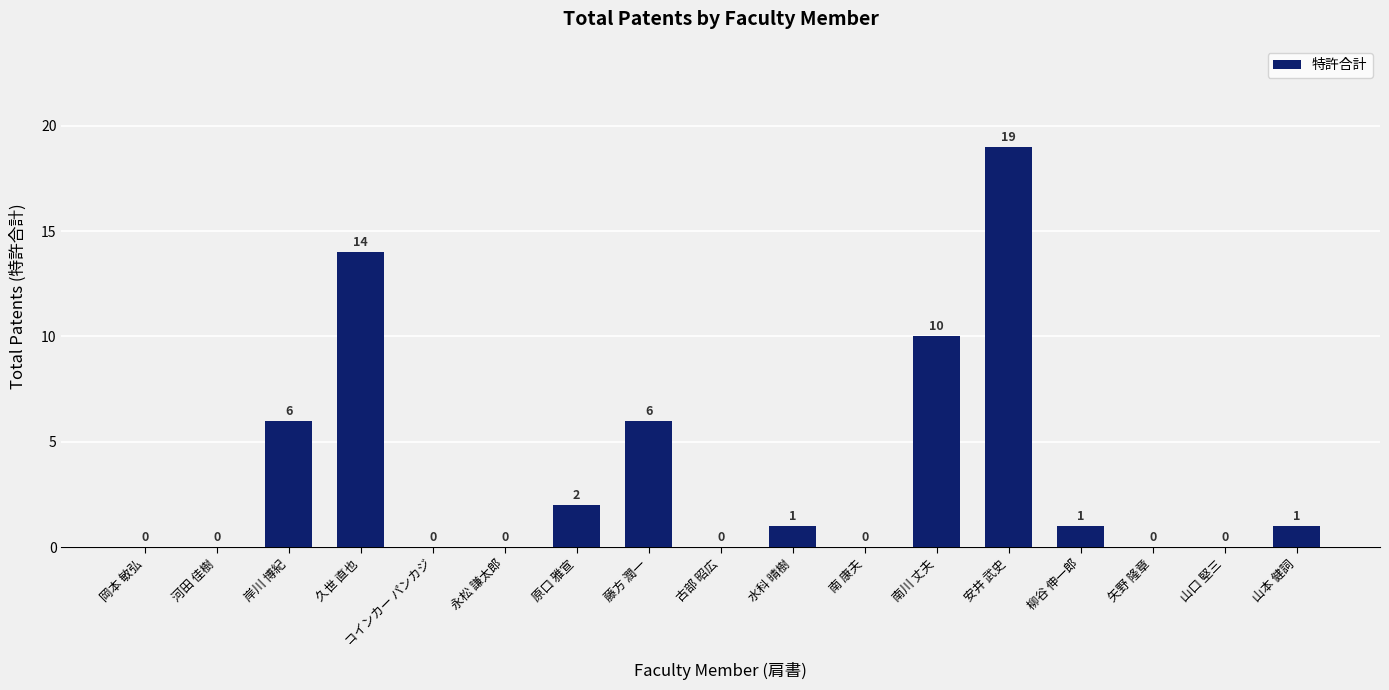

Reading right to left, what are all the values shown in this chart?

1	0	0	1	19	10	0	1	0	6	2	0	0	14	6	0	0